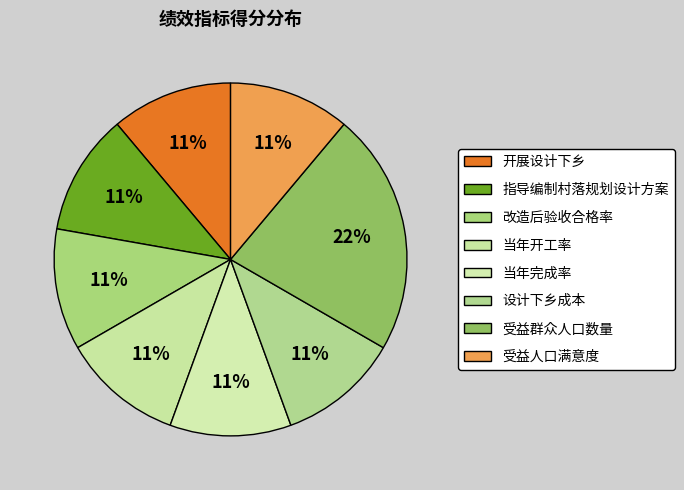

What is the ratio of the value at 受益人口满意度 to the value at 开展设计下乡?

1.0